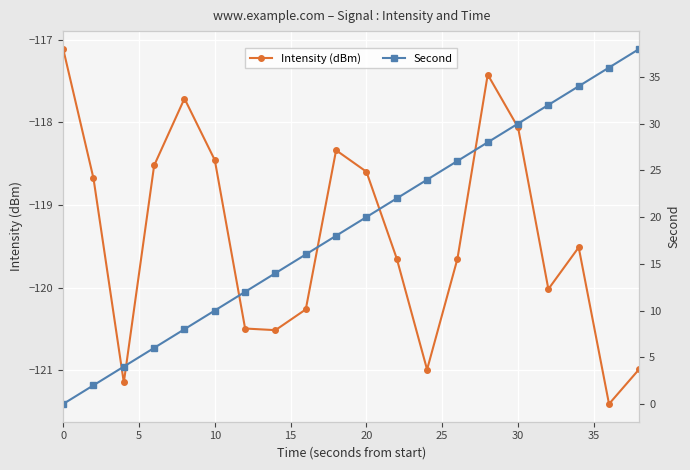

List the series in order of their overall mean, lowest first.

Intensity (dBm), Second